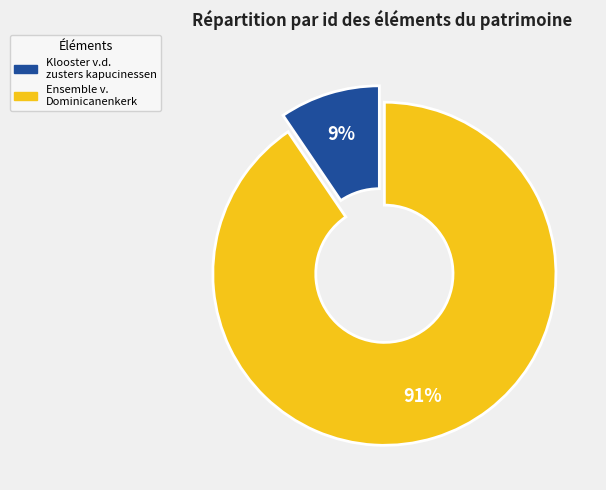

To the nearest percent, what is the average slice percentage?

50%